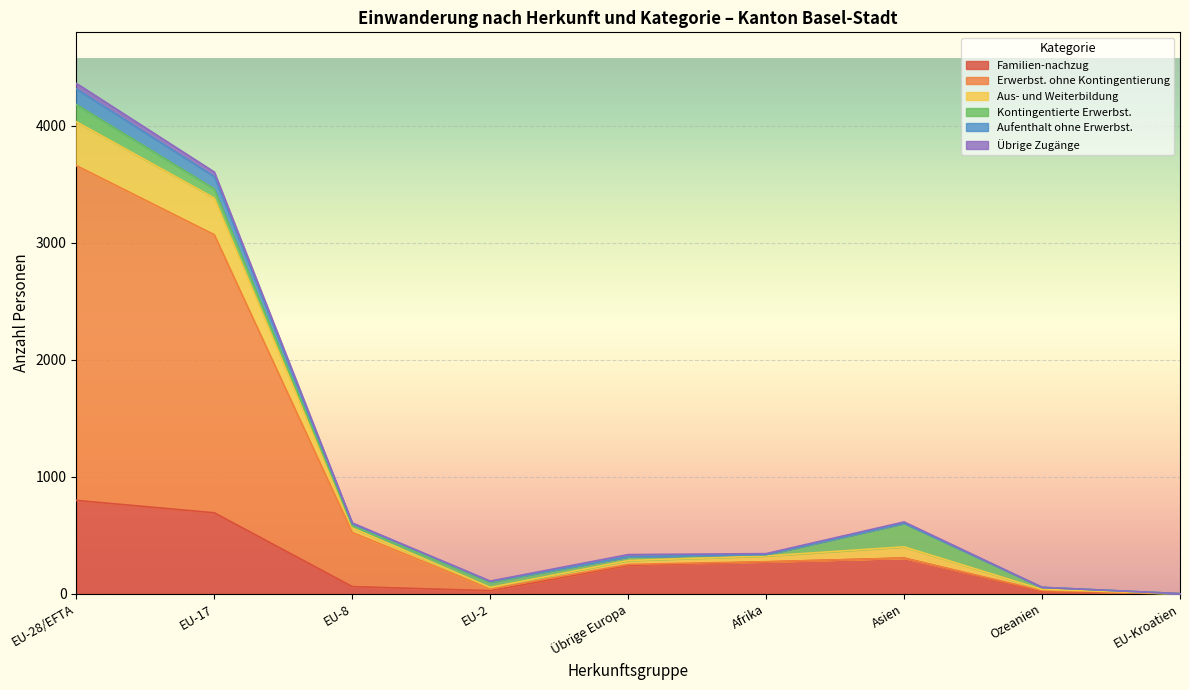

At which label does Familien-nachzug reach its peak?

EU-28/EFTA